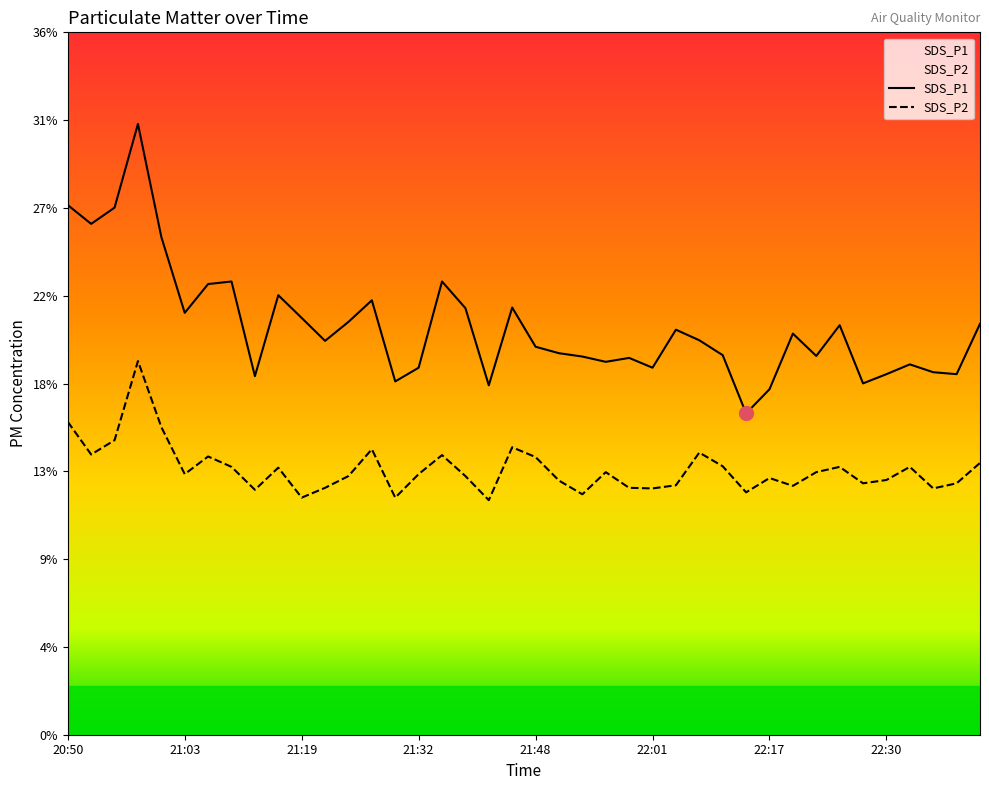

At which label does SDS_P1 first exceed 20?

20:50